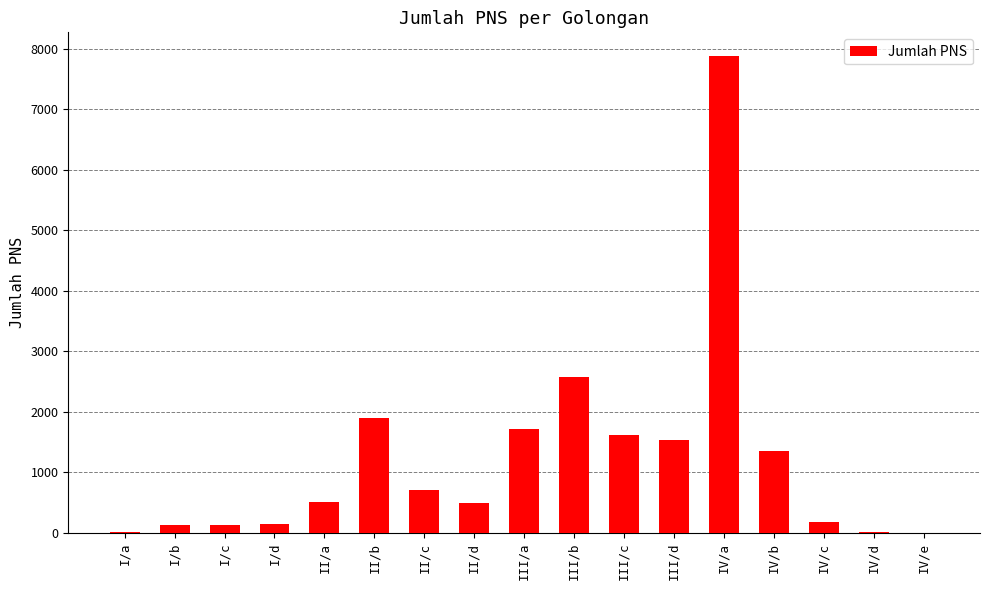

Where is the data nearest to the value 3941?

III/b